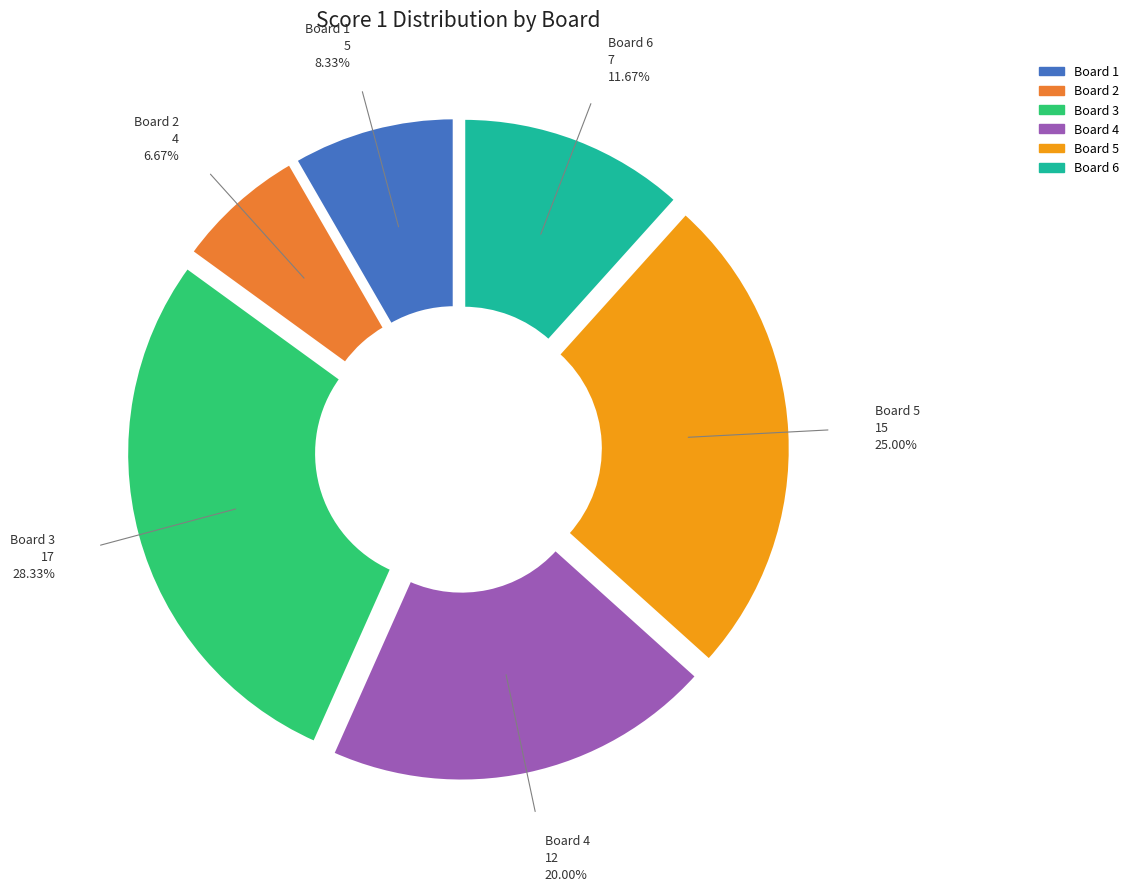

How many segments does this pie chart have?

6